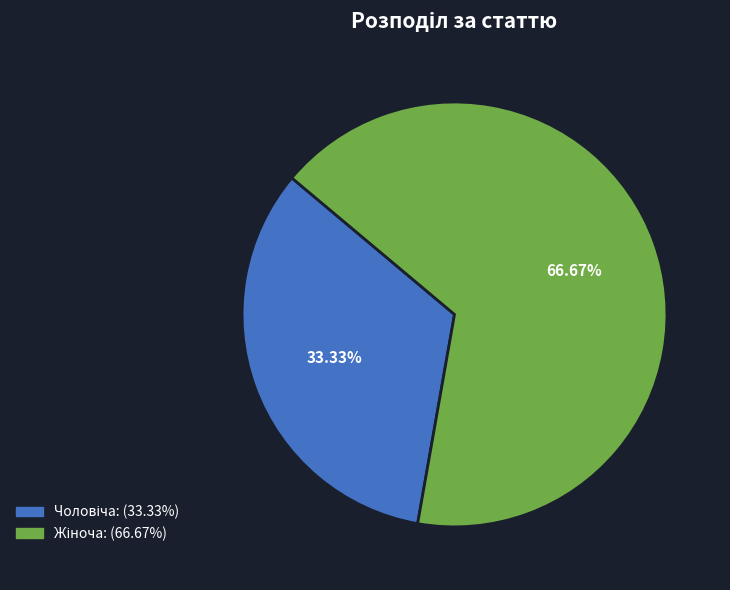

Count the number of slices in the pie.

2